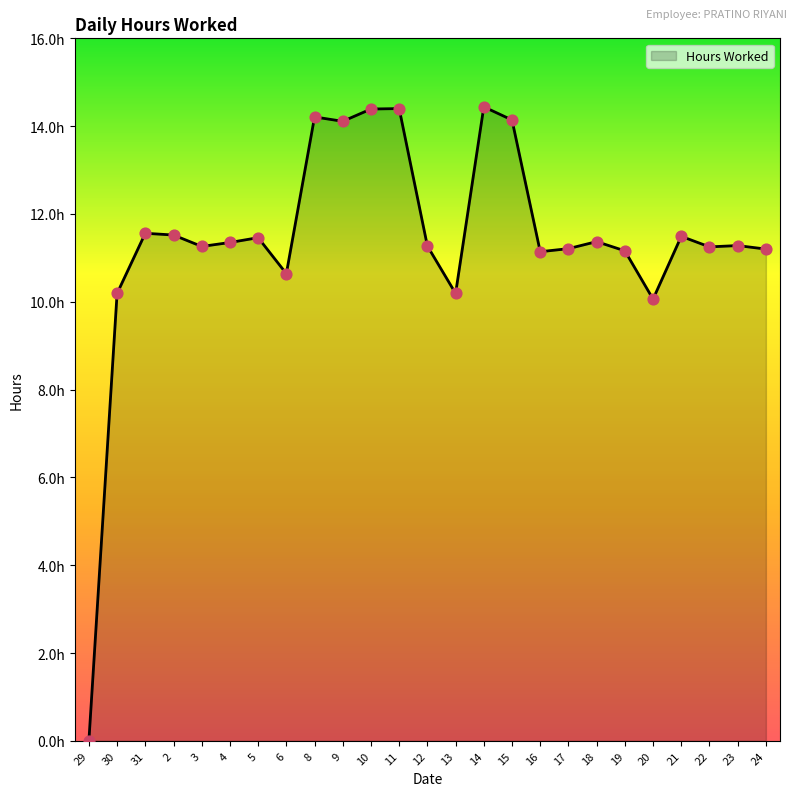

Between 22 and 15, which is larger?

15